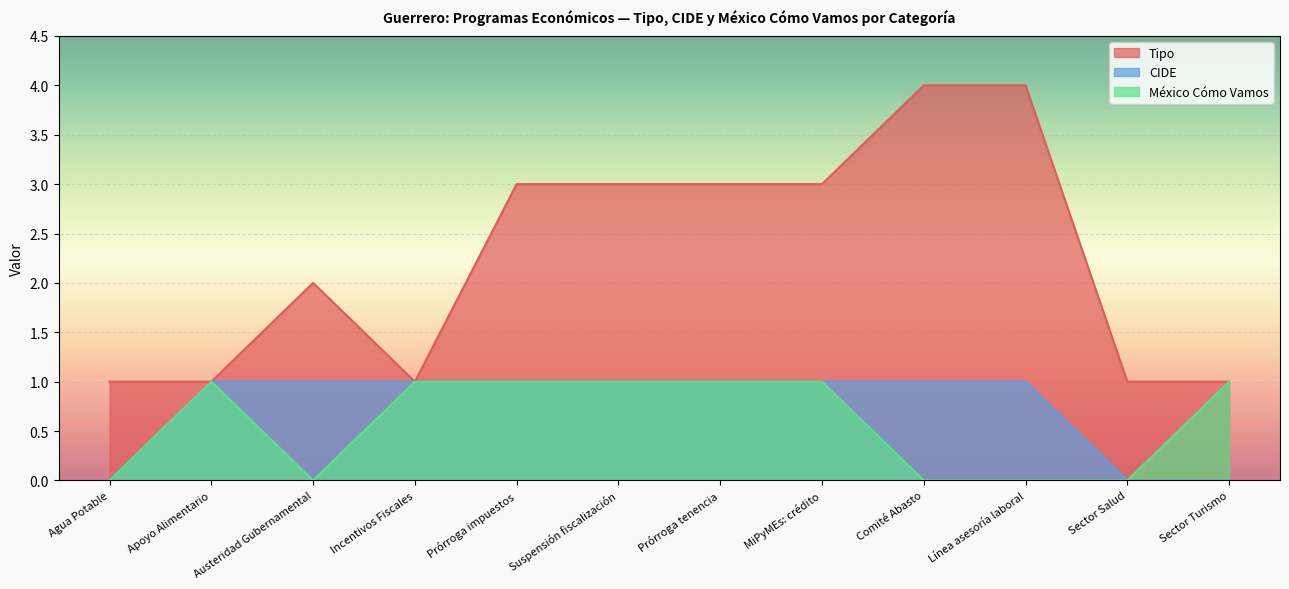

The value of Tipo at Comité Abasto is 1. True or false?

False